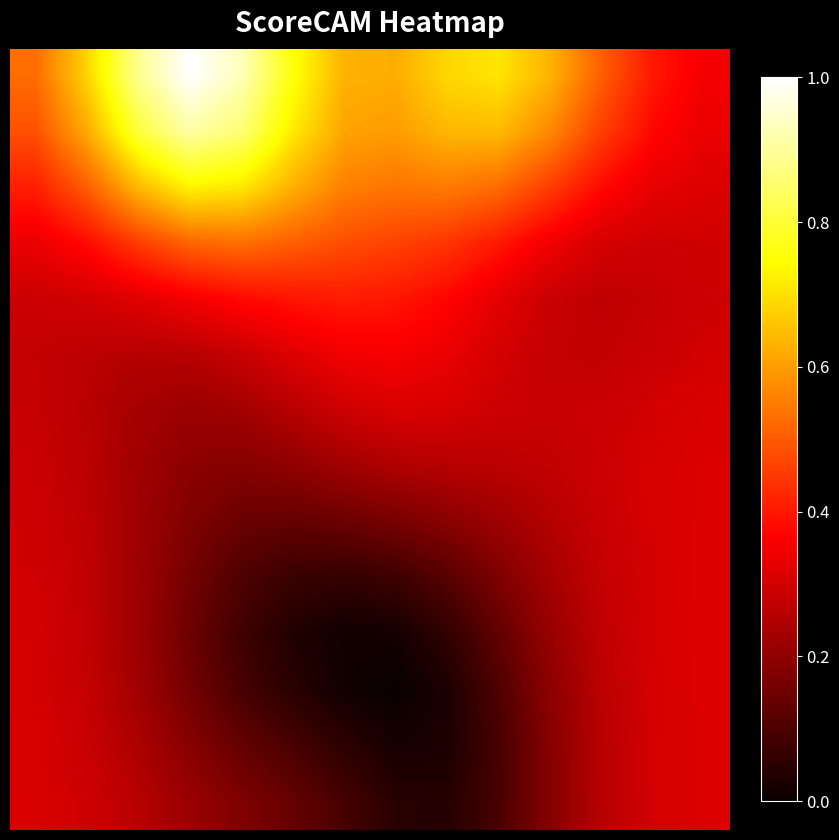

At how many categories does at least one series exceed 0?

14